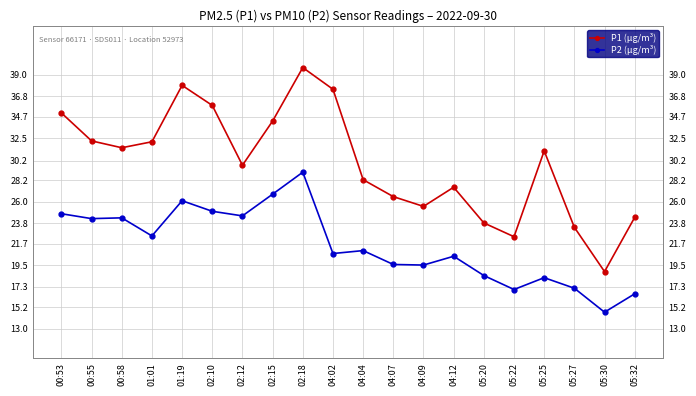

True or false: P2 (µg/m³) and P1 (µg/m³) cross at least once.

False